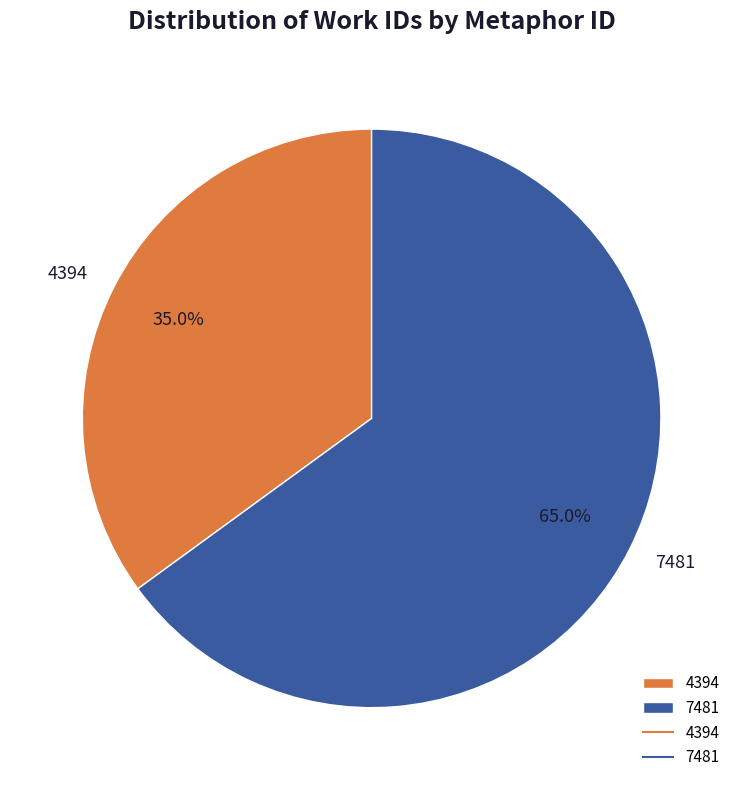

Which slice is the smallest?

4394